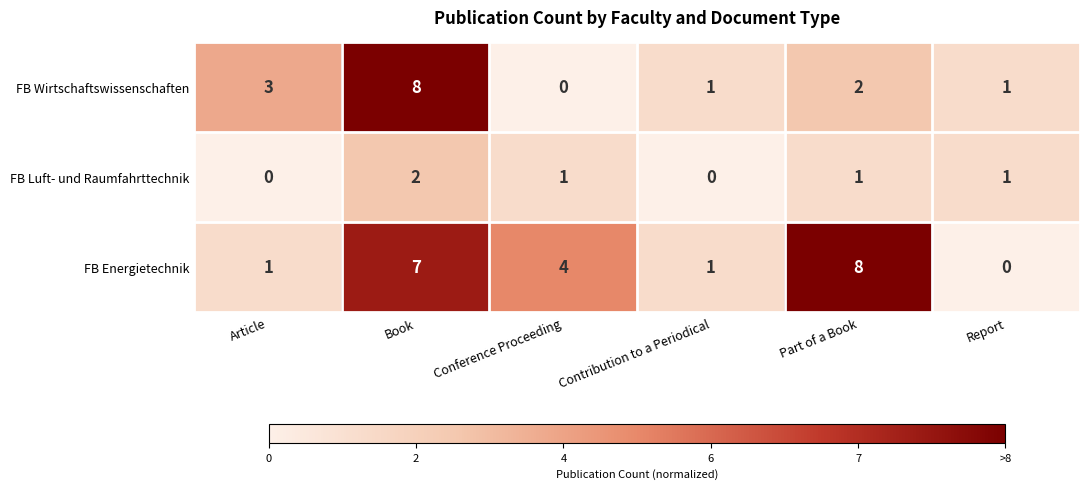

Rank the series at Conference Proceeding from highest to lowest value.

FB Energietechnik, FB Luft- und Raumfahrttechnik, FB Wirtschaftswissenschaften